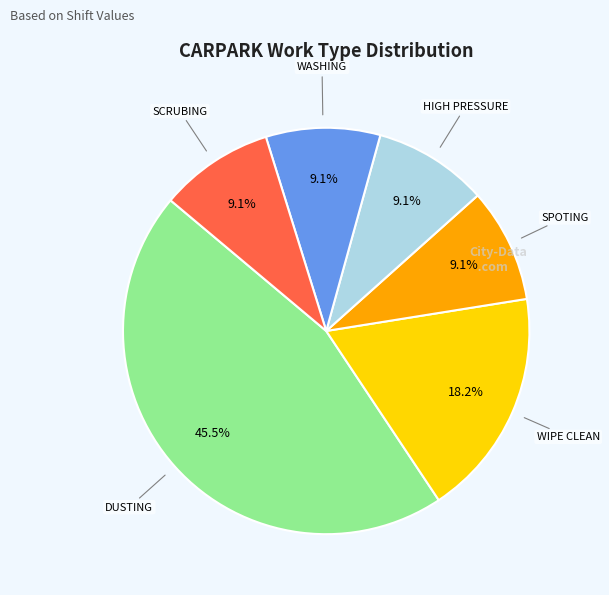

Is there a majority slice in this chart?

No